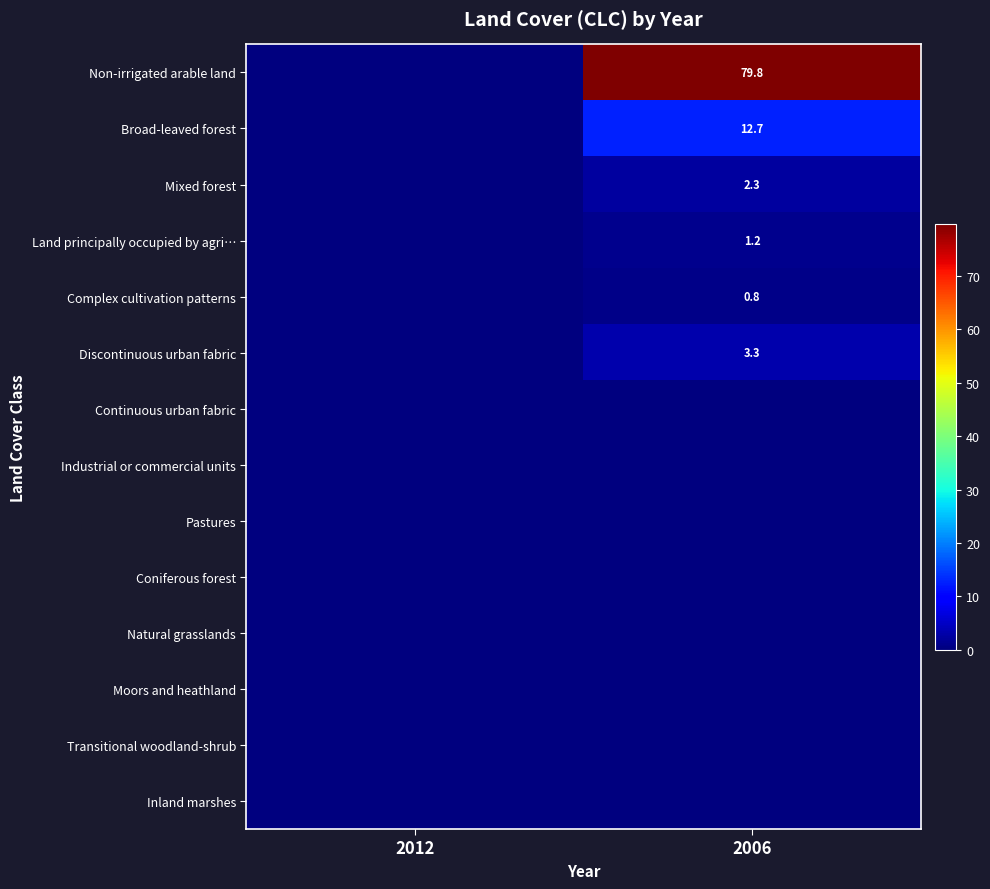

Is it true that Discontinuous urban fabric equals 0.7 at 2006?

False